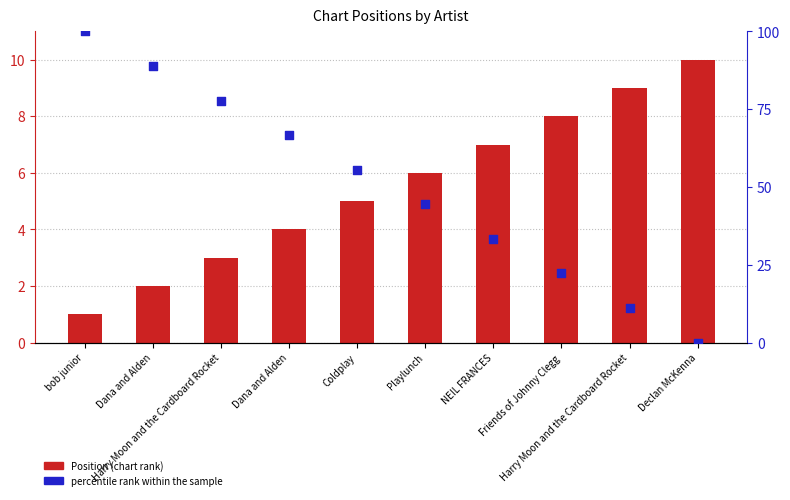

At how many categories does at least one series exceed 90?

1